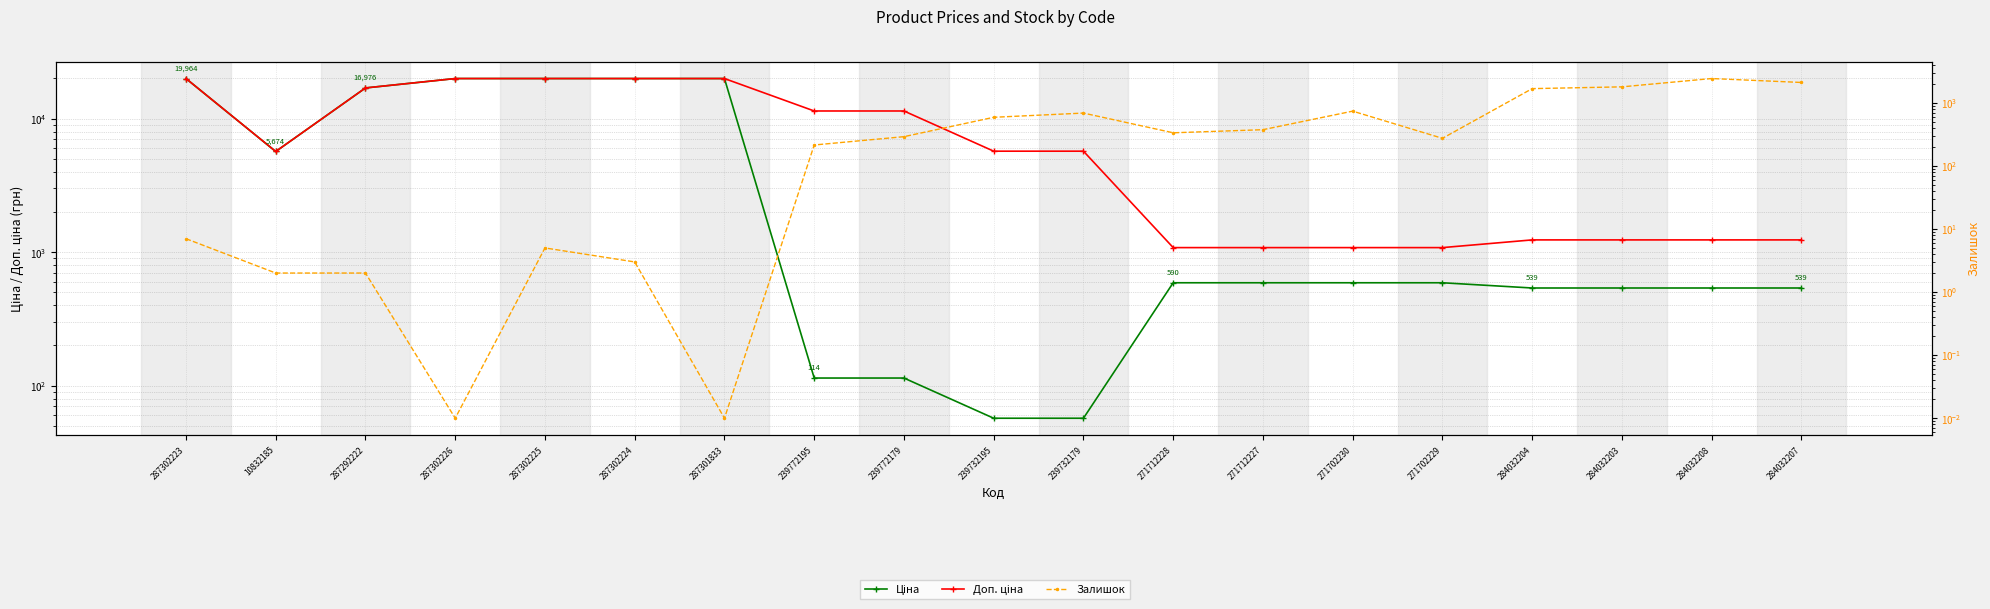

Read the Залишок value at 287302224.

3.0